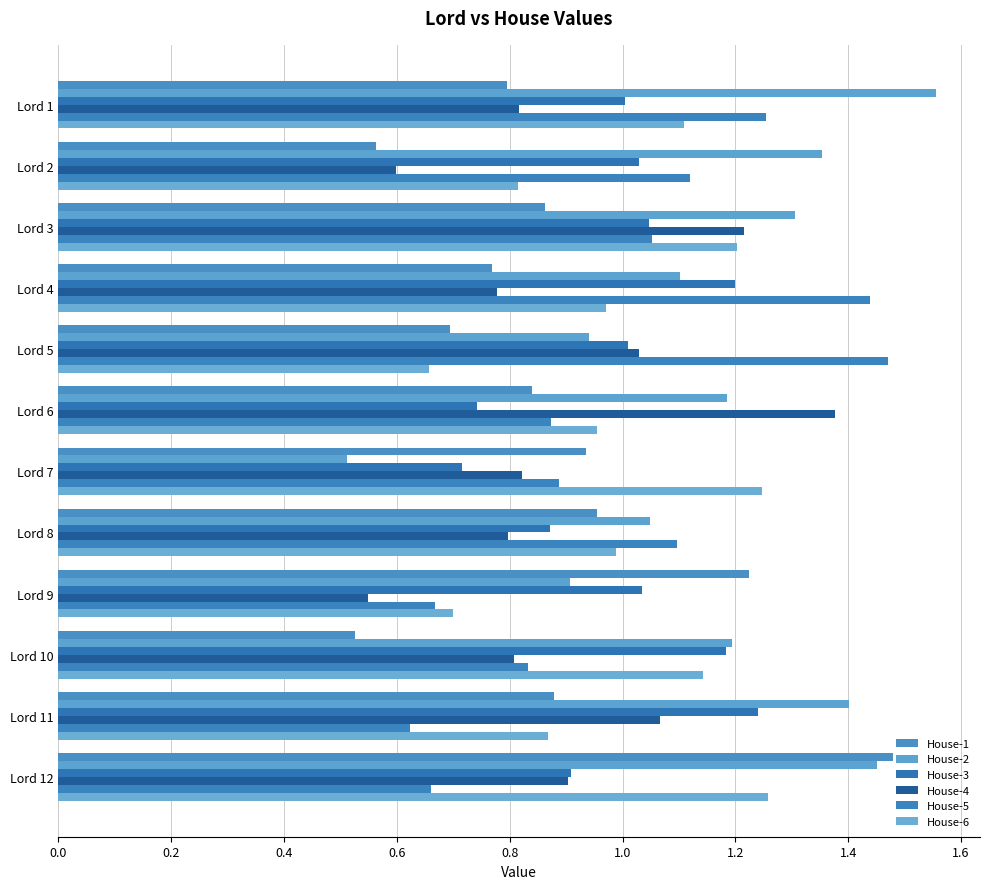

Count the number of categories in the chart.

12